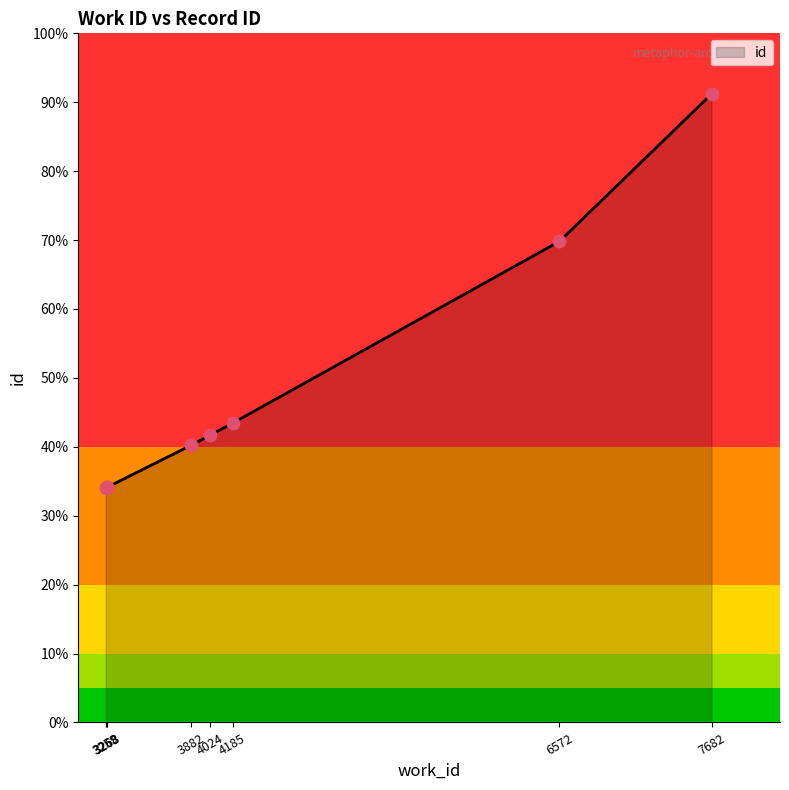

Between 4185 and 3259, which is larger?

4185